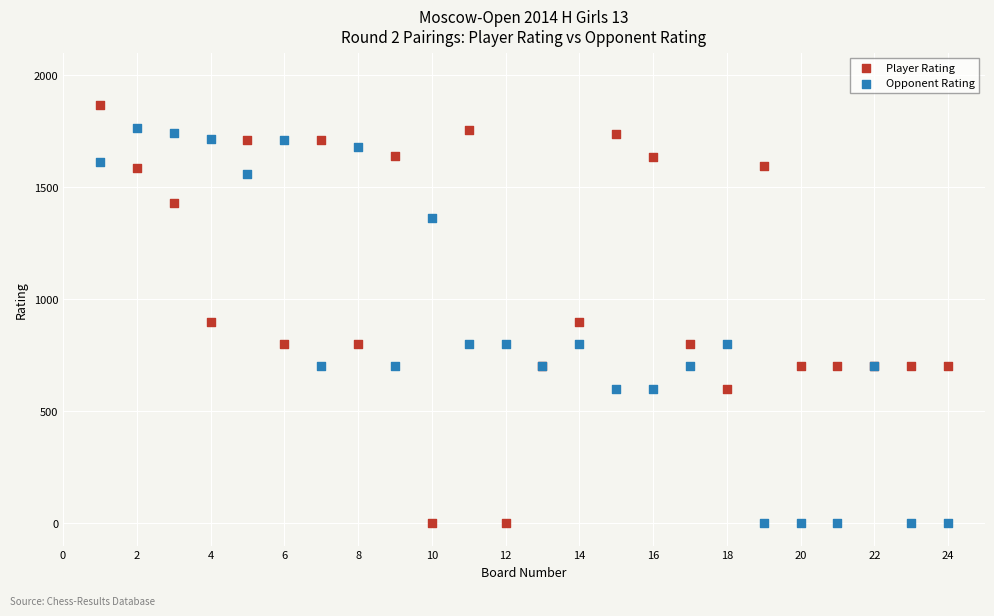

What is the X range (max minus min) for the scatter plot?

23